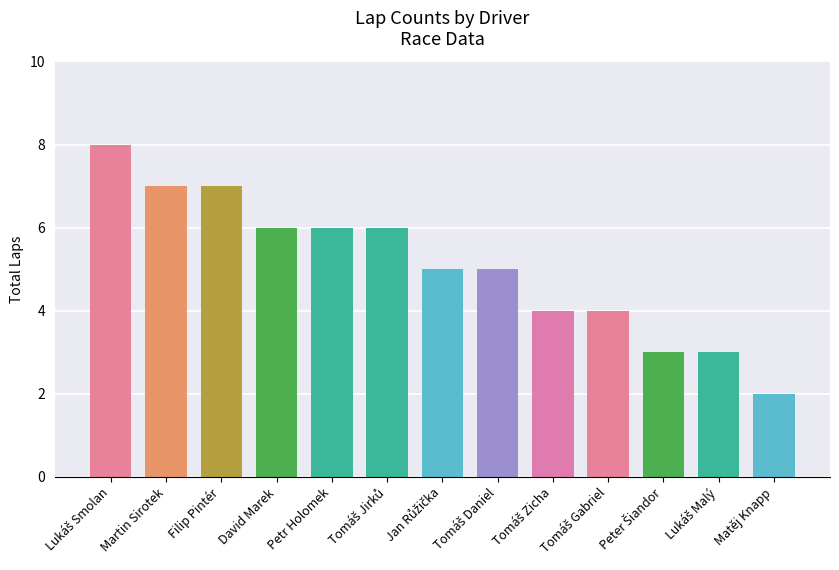

What position from the left is Matěj Knapp?

13